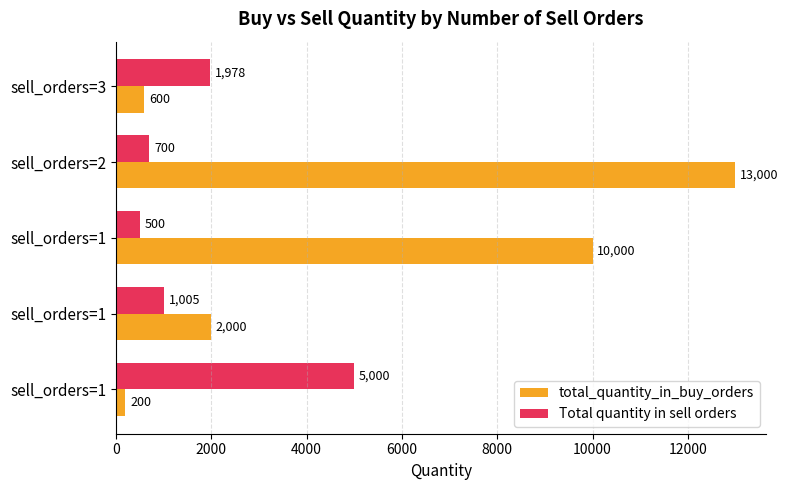

Reading right to left, extract all data points from this chart.

total_quantity_in_buy_orders: 600	13000	10000	2000	200
Total quantity in sell orders: 1978	700	500	1005	5000